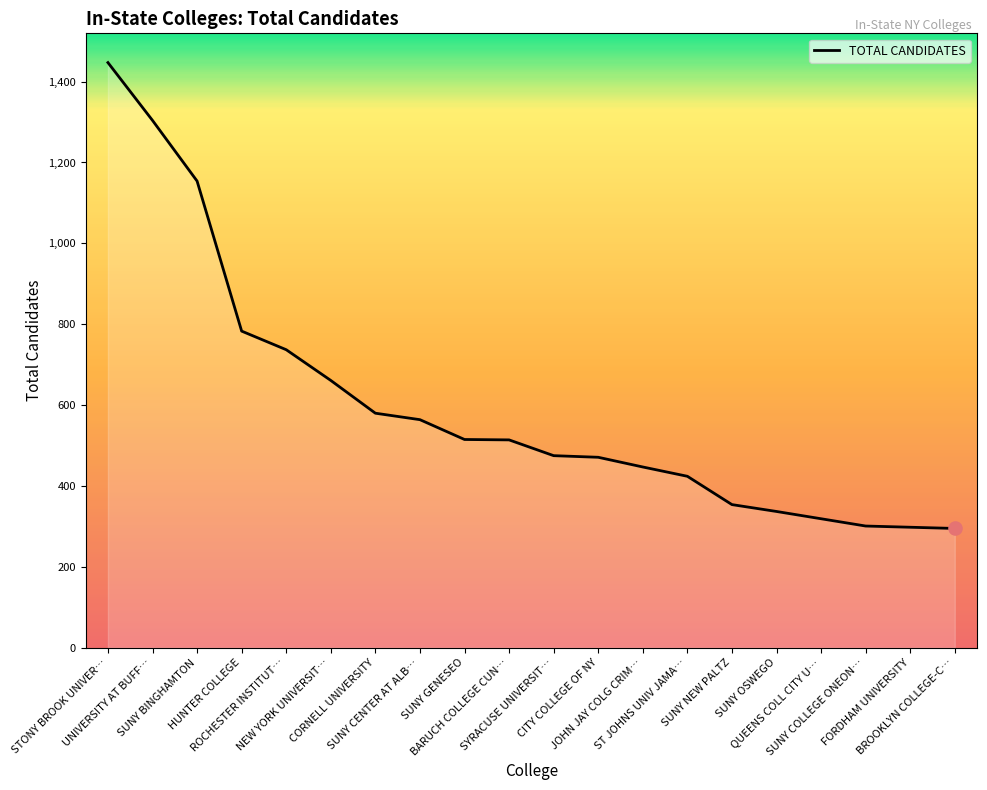

Approximately how many times larger is the value at CITY COLLEGE OF NY compared to SUNY COLLEGE ONEON…?

1.6